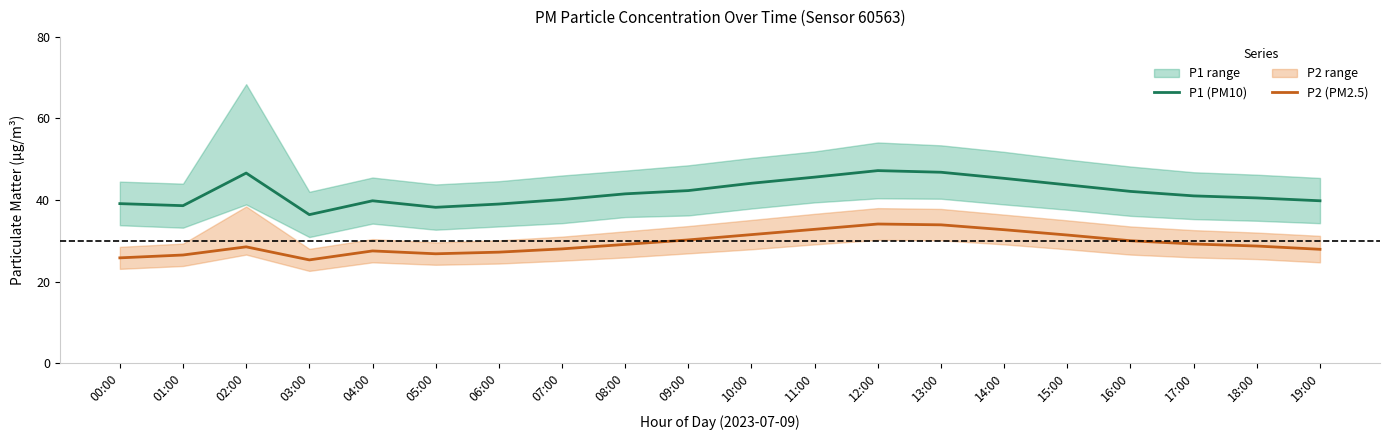

Which series has the largest total across all categories?

P1 (PM10)